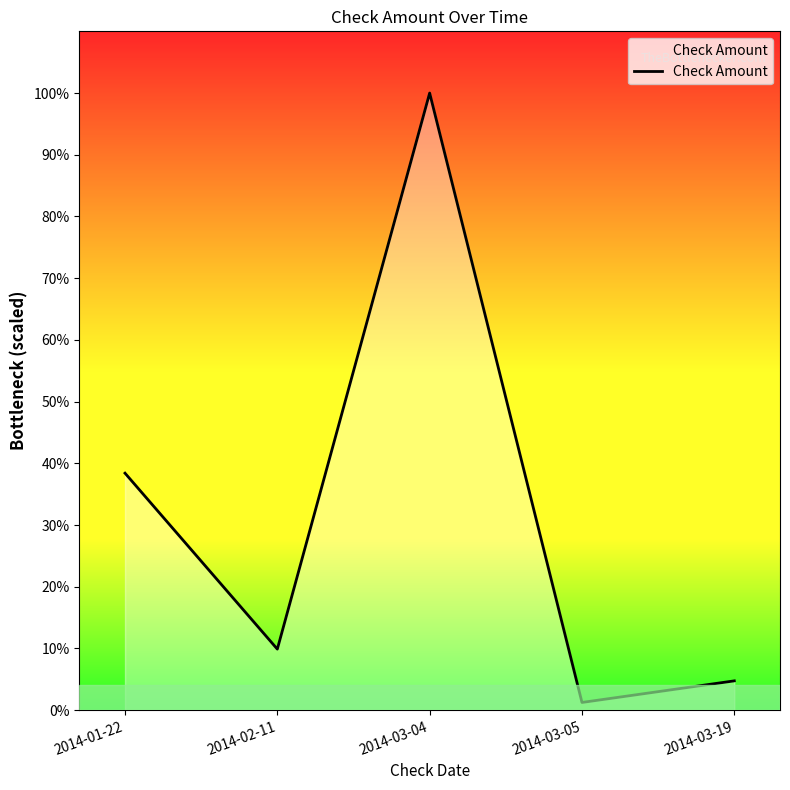

Does the chart have visible grid lines?

No